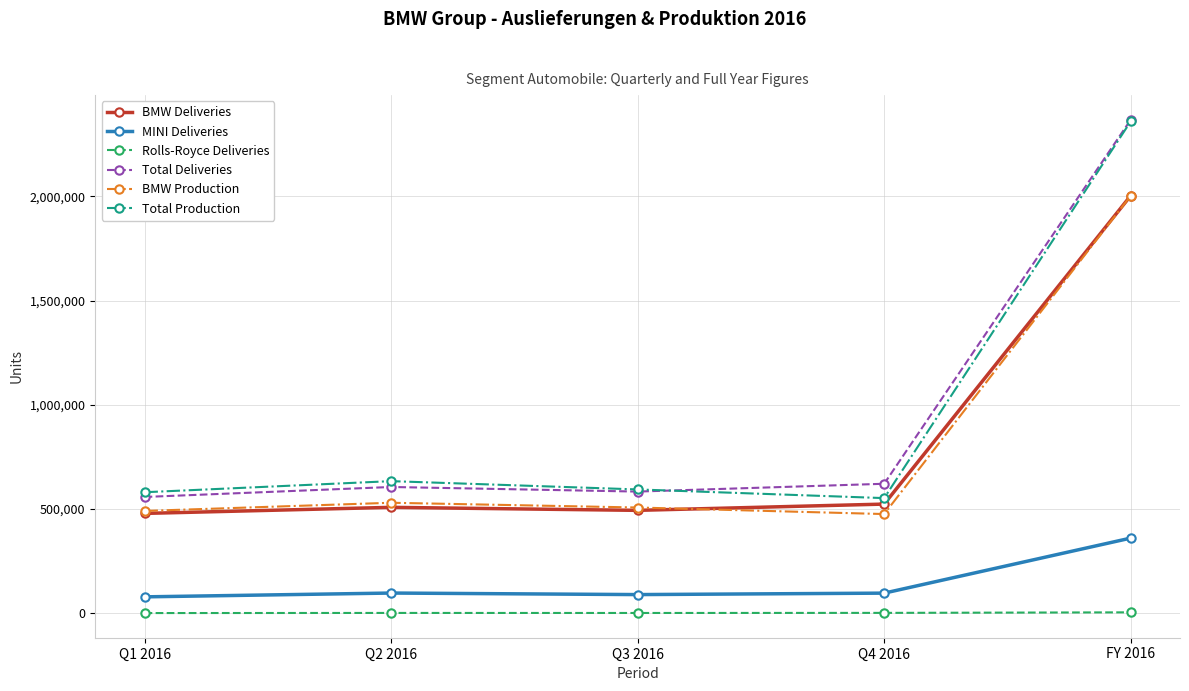

How many data points in Rolls-Royce Deliveries are less than 1133?

2